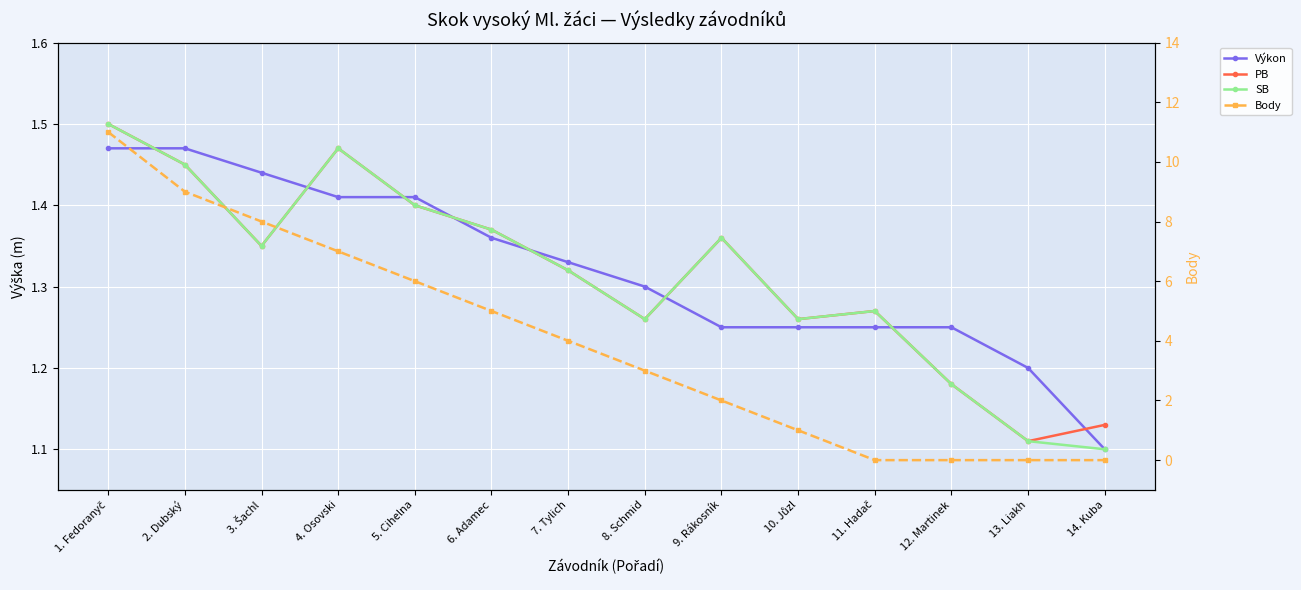

The SB series shows 1.3 at 10. Jůzl. True or false?

True